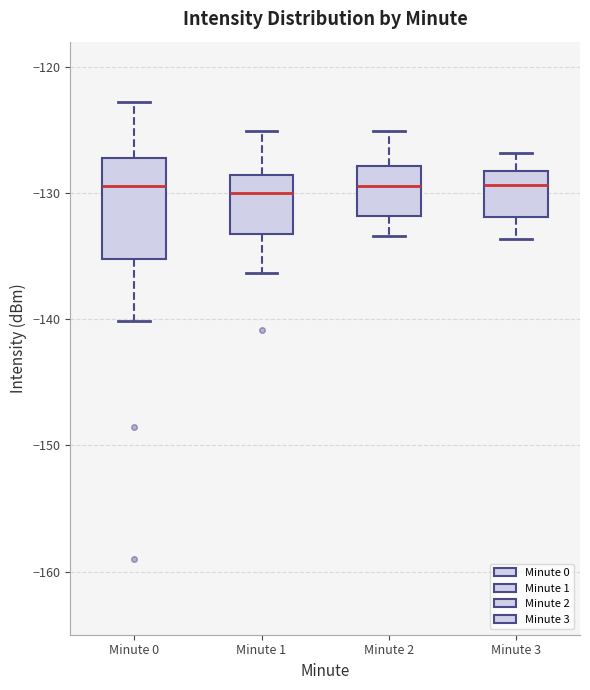

Reading left to right, transcribe this box plot: for each box, give where its median line is, the range the box spans, and where its two whiskers end, as read against the y-axis. The values are not printed on the chart, so give them approximately, as read against the axis.

Minute 0: median -129, box -135 to -127, whiskers -140 to -123
Minute 1: median -130, box -133 to -129, whiskers -136 to -125
Minute 2: median -129, box -132 to -128, whiskers -133 to -125
Minute 3: median -129, box -132 to -128, whiskers -134 to -127